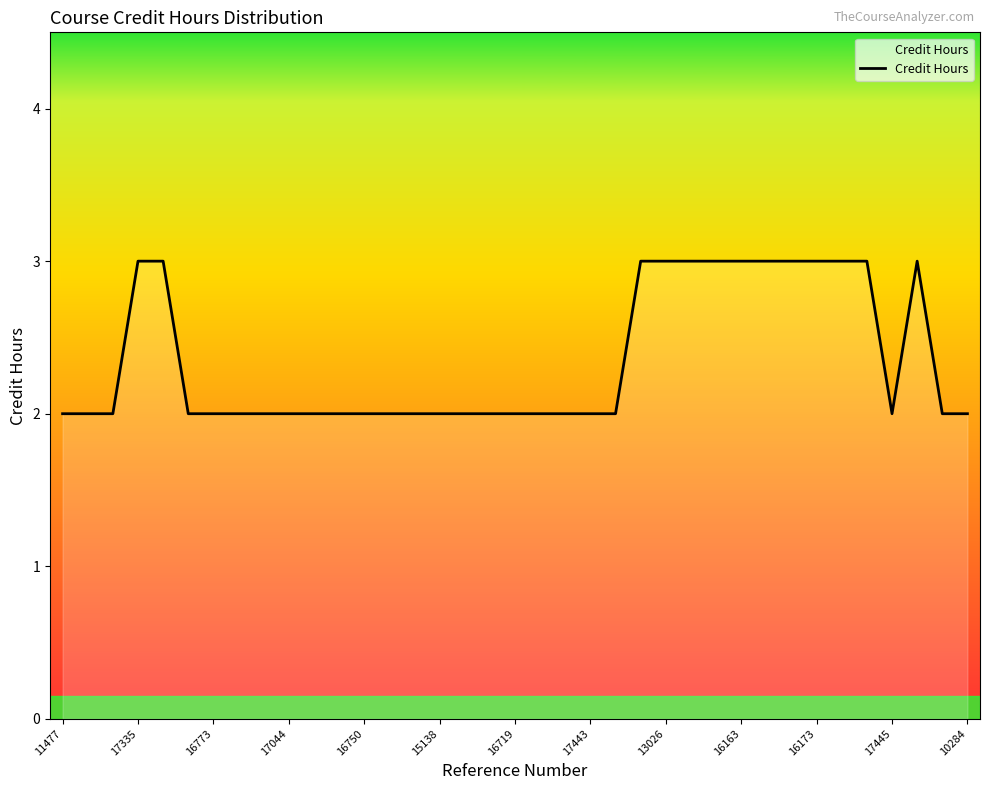

What is the greatest value displayed?

3